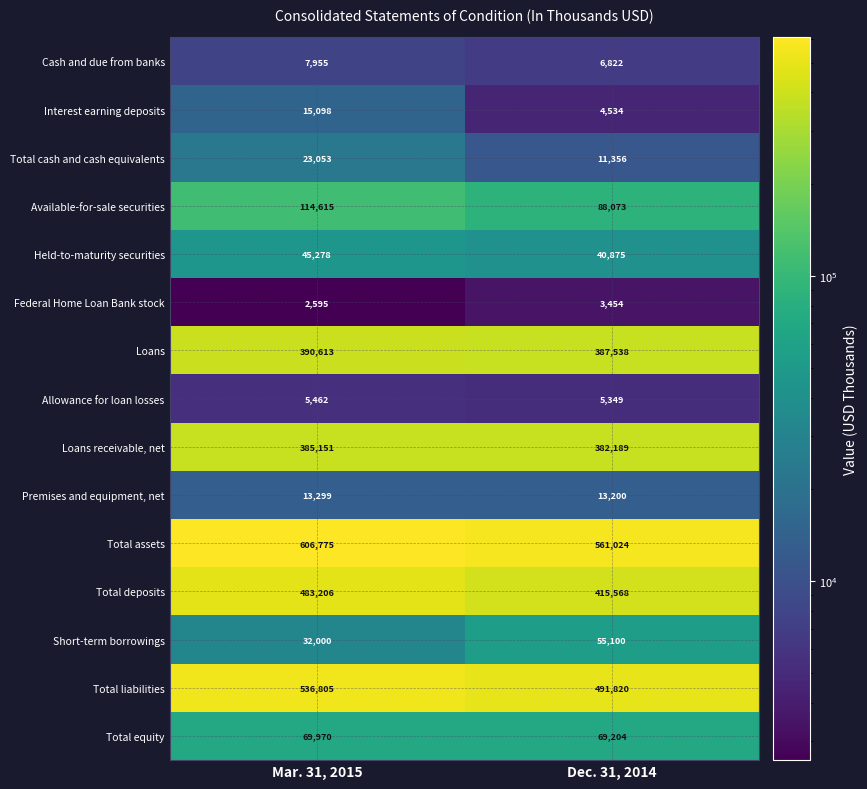

The Total assets series shows 606775 at Mar. 31, 2015. True or false?

True